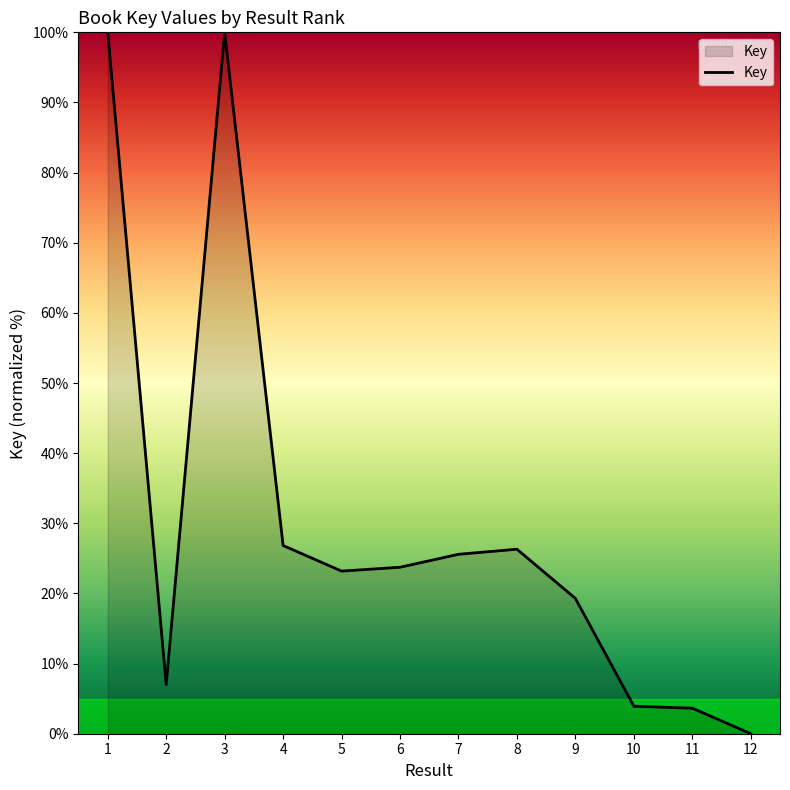

Which category has the lowest value across all series?

12